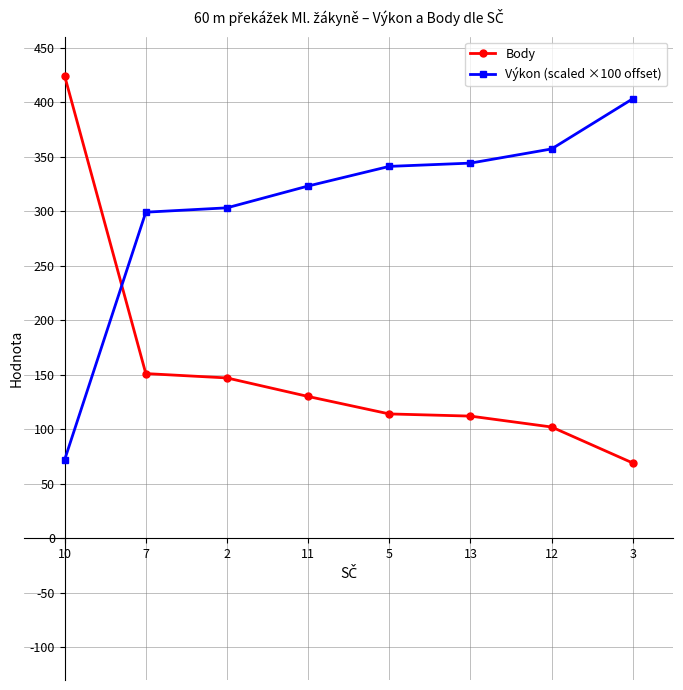

At 7, list the series in order from largest to smallest.

Výkon (scaled ×100 offset), Body